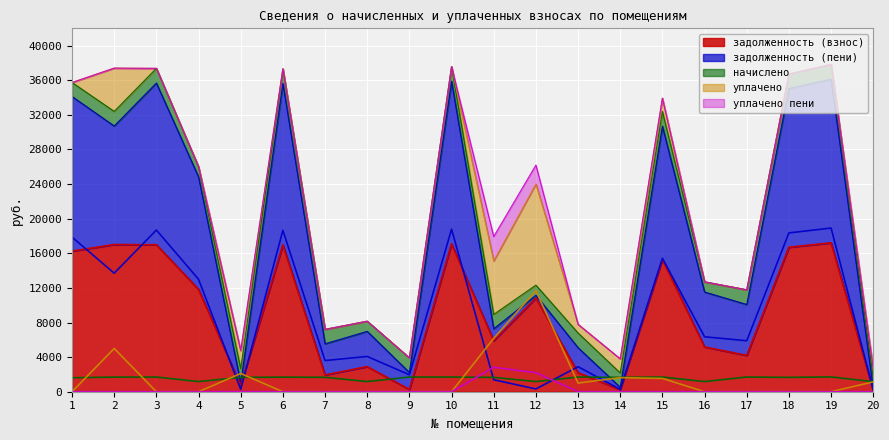

True or false: задолженность (взнос) and уплачено пени cross at least once.

False